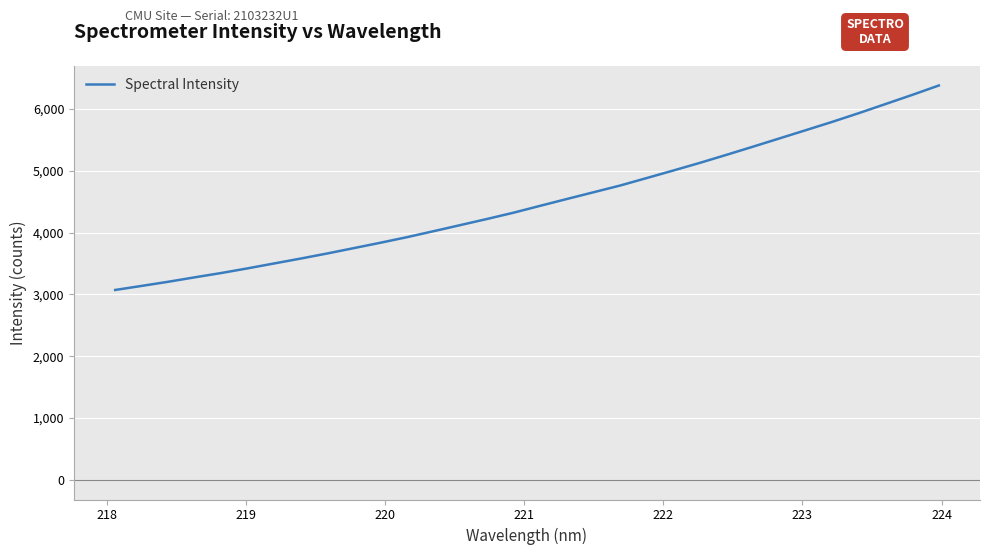

How many categories are shown in the chart?

32